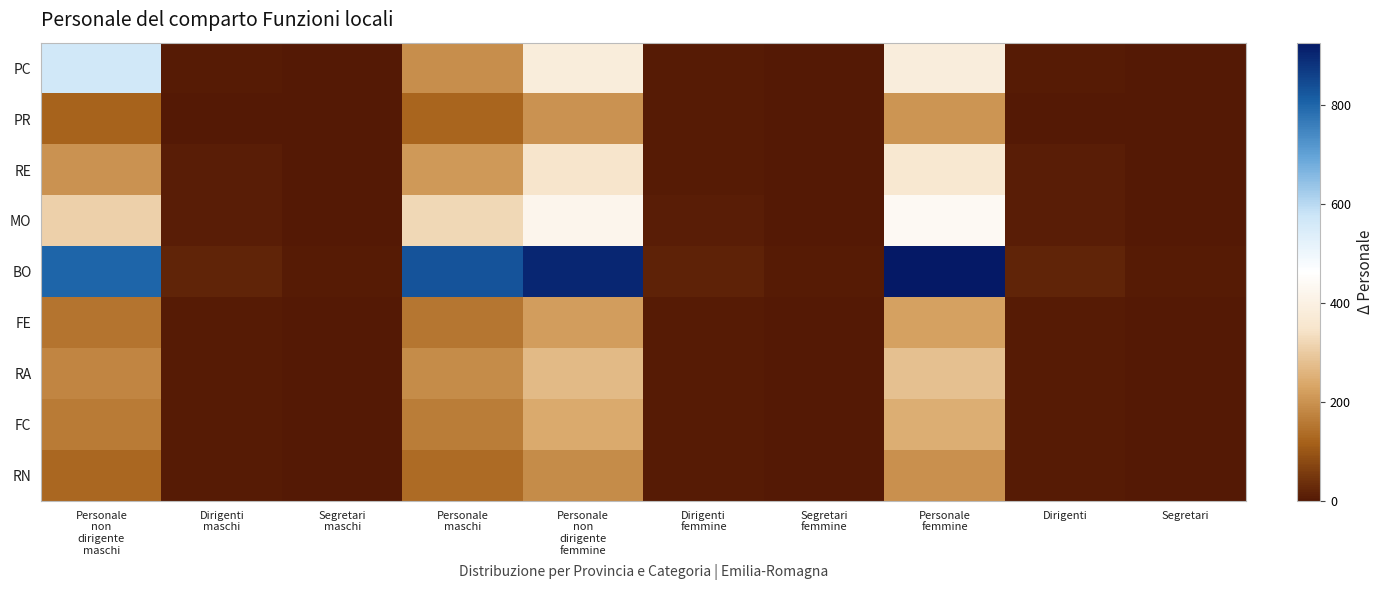

List the series in order of their peak value, lowest first.

RN, PR, FE, FC, RA, RE, MO, PC, BO